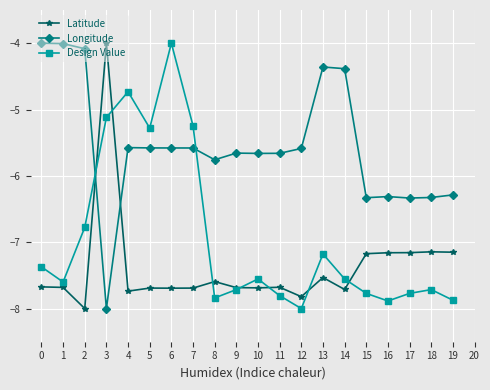

What is the difference between the maximum and second lowest values in the Latitude series?

3.8